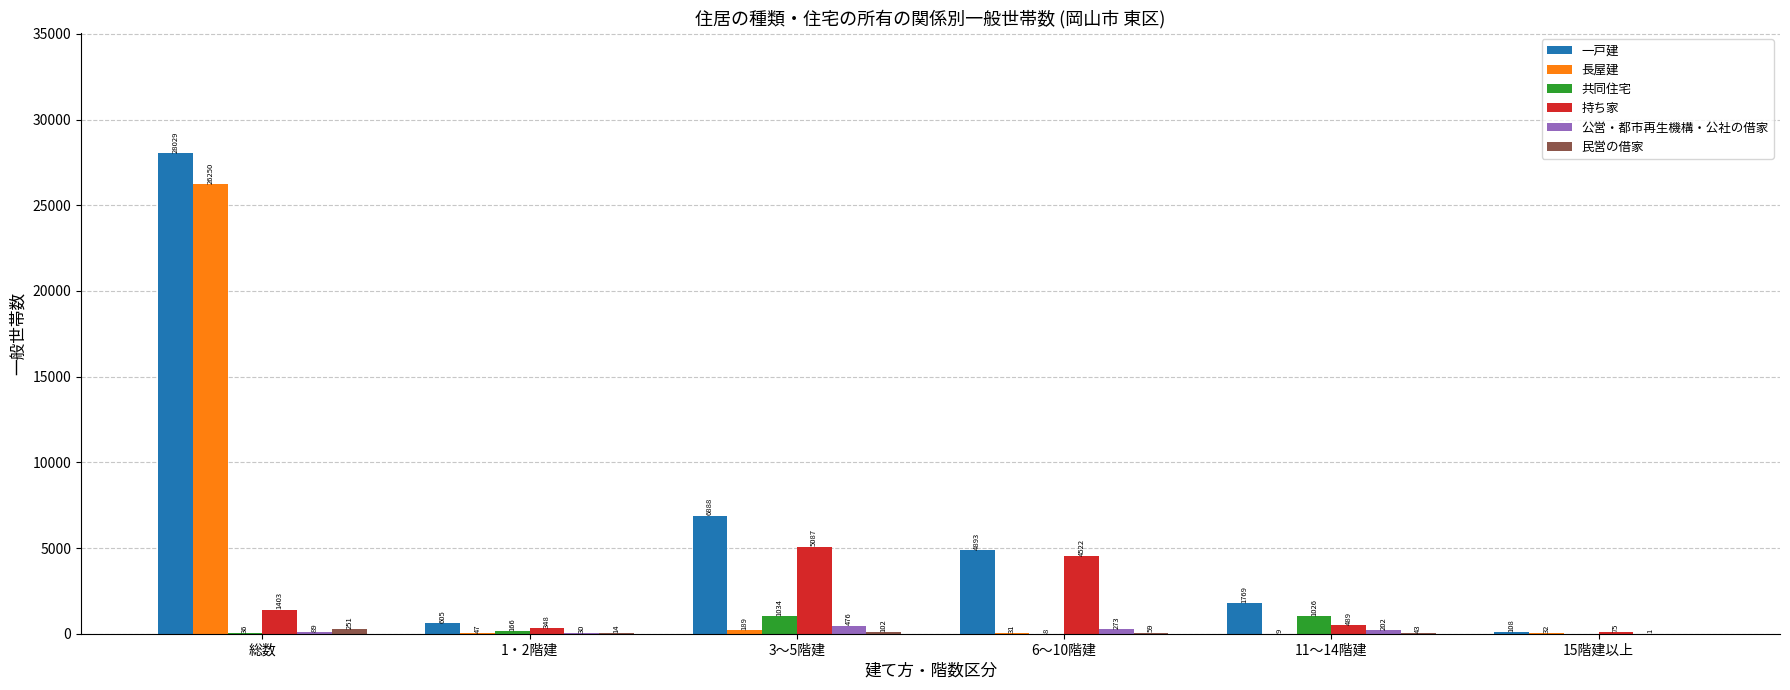

The value of 一戸建 at 1・2階建 is 605. True or false?

True